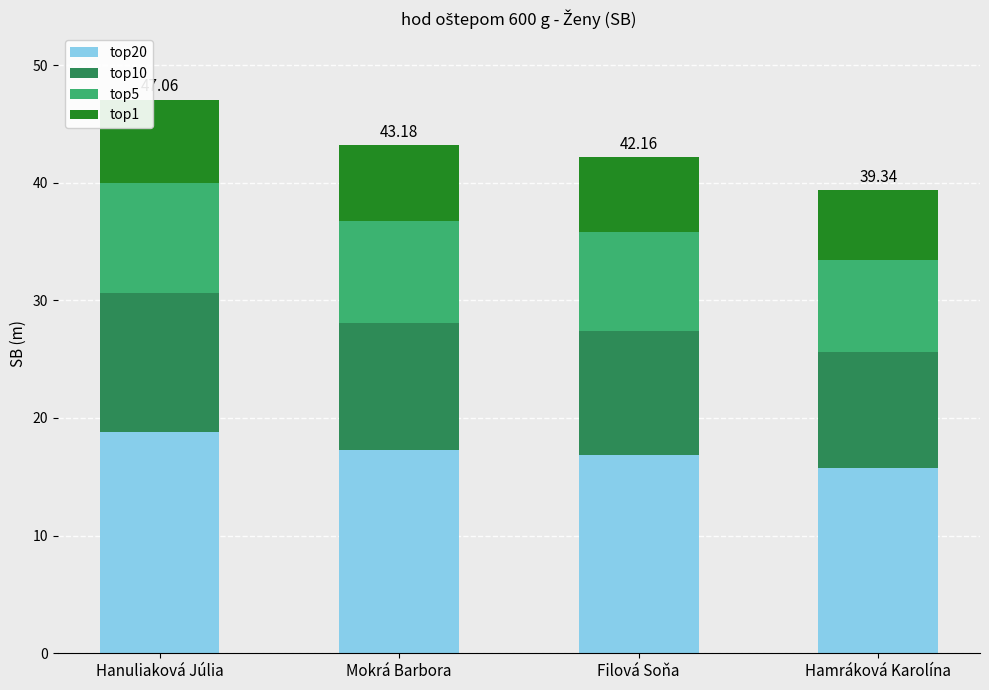

What is the average value of the top20 series?

17.2